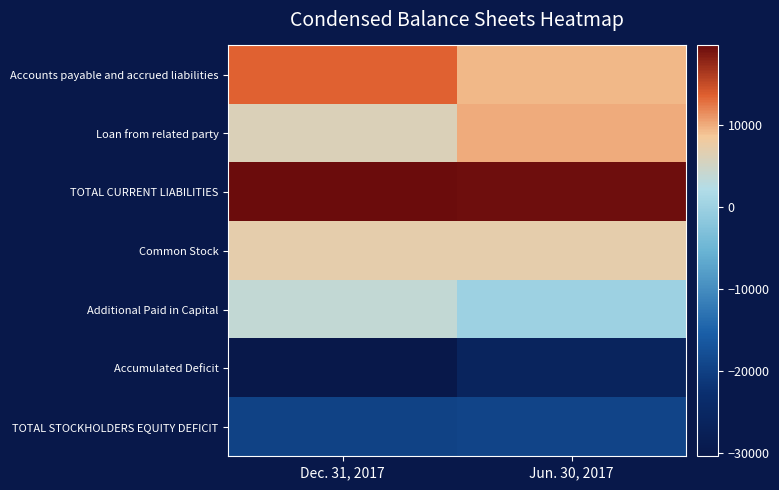

Which label corresponds to the largest value in the chart?

Dec. 31, 2017